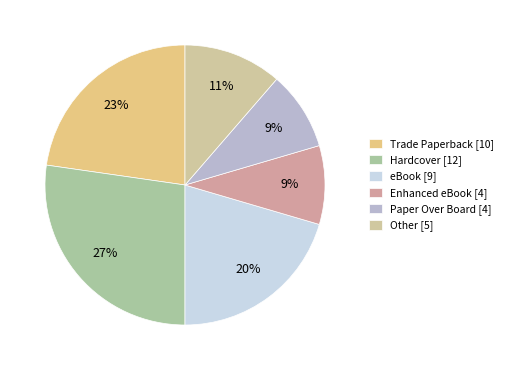

How many slices are in this pie chart?

6